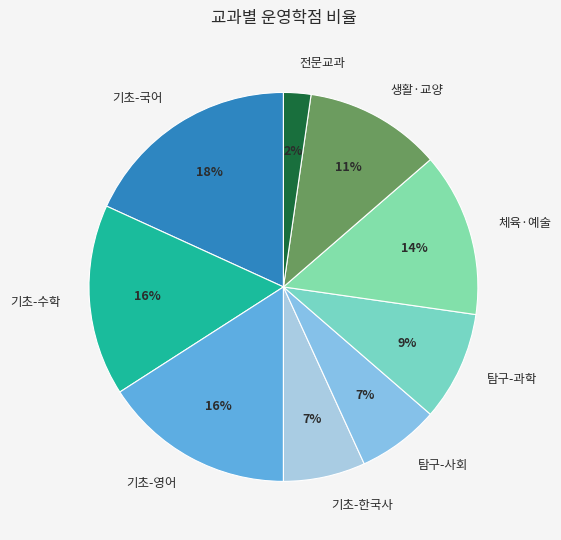

Does 탐구-과학 represent more than half of the total?

No